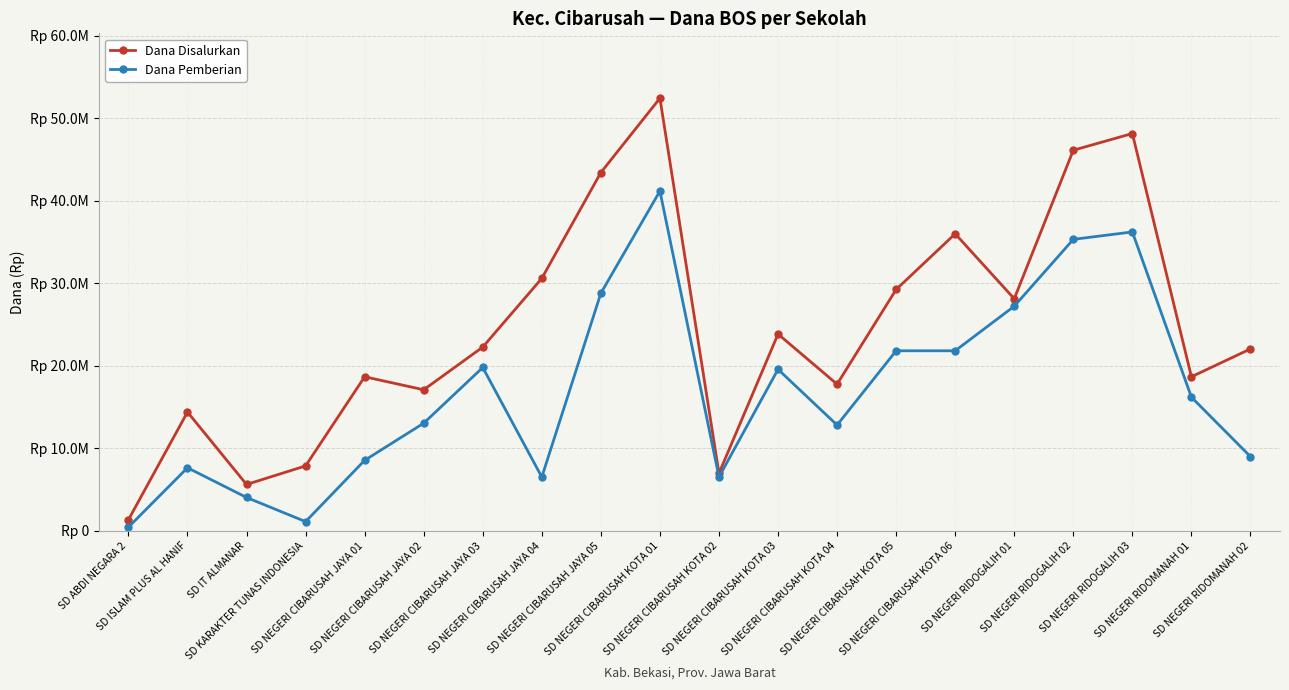

Is this an area chart (filled region under the line)?

No